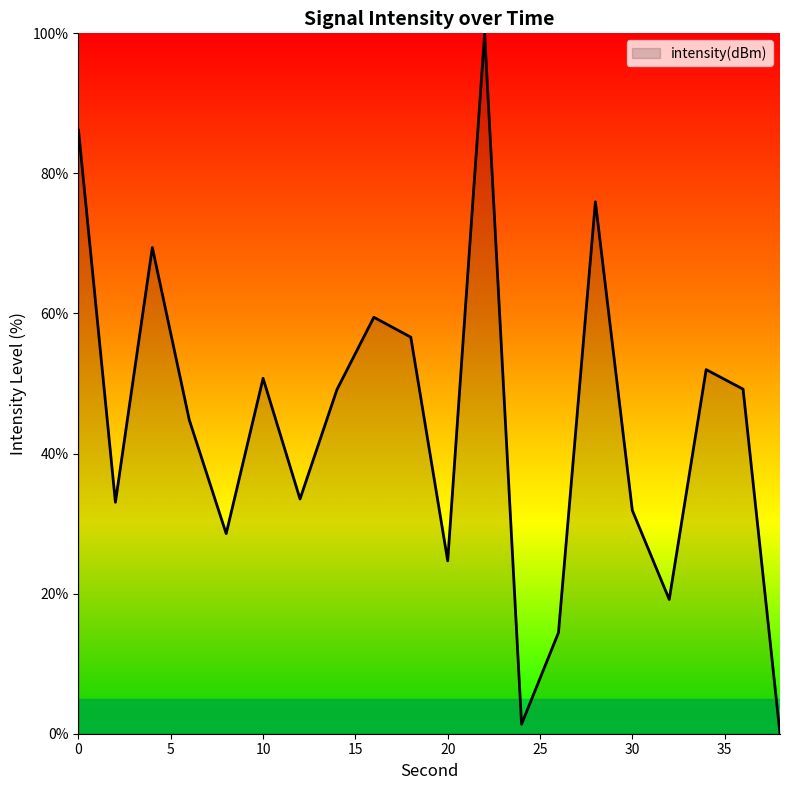

How many interior local peaks (higher than both neighbors) does the data have?

6